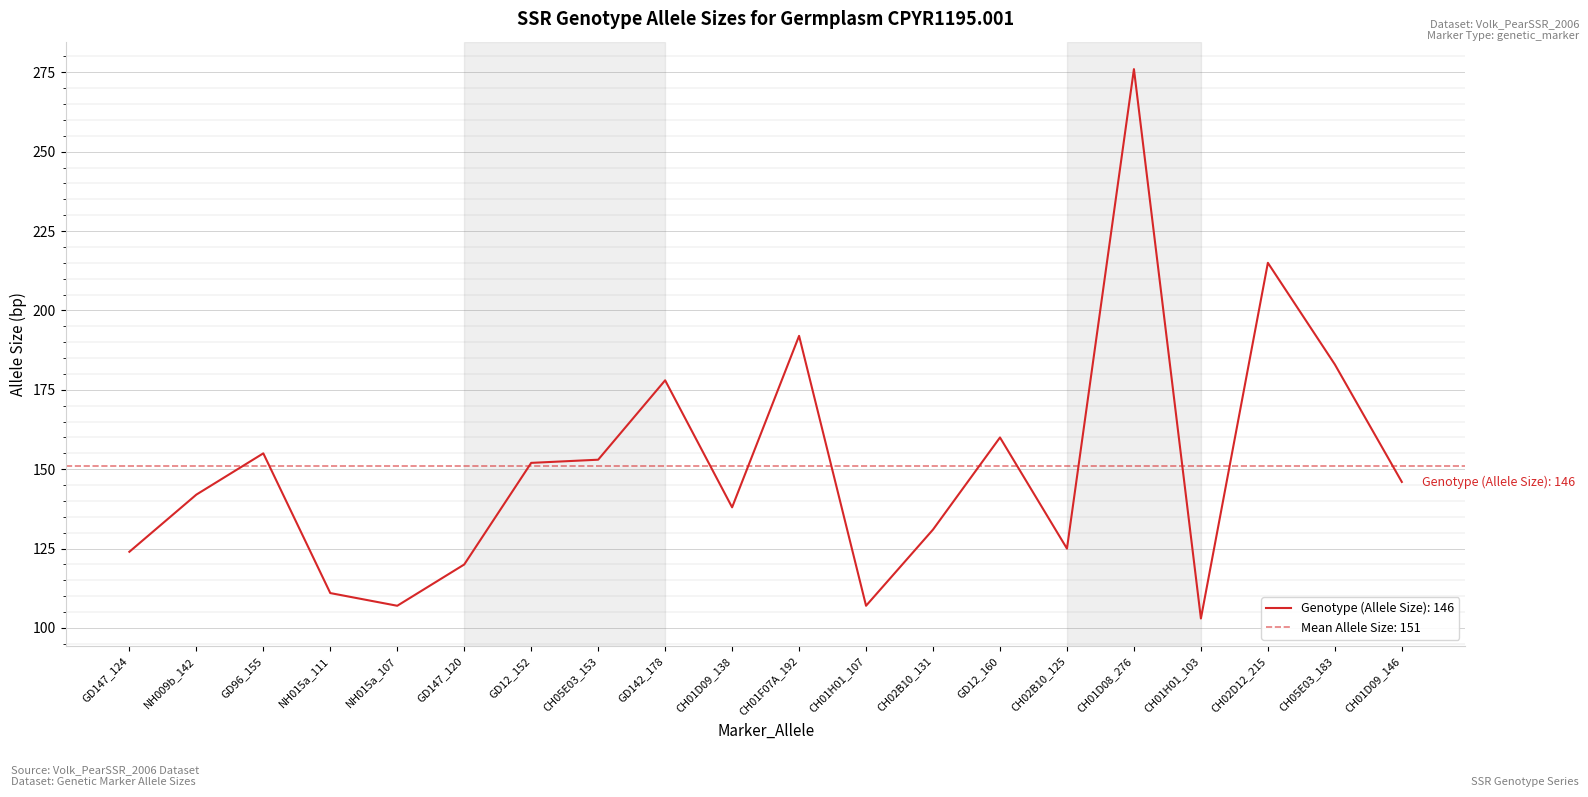

What position from the right is CH01F07A_192?

10